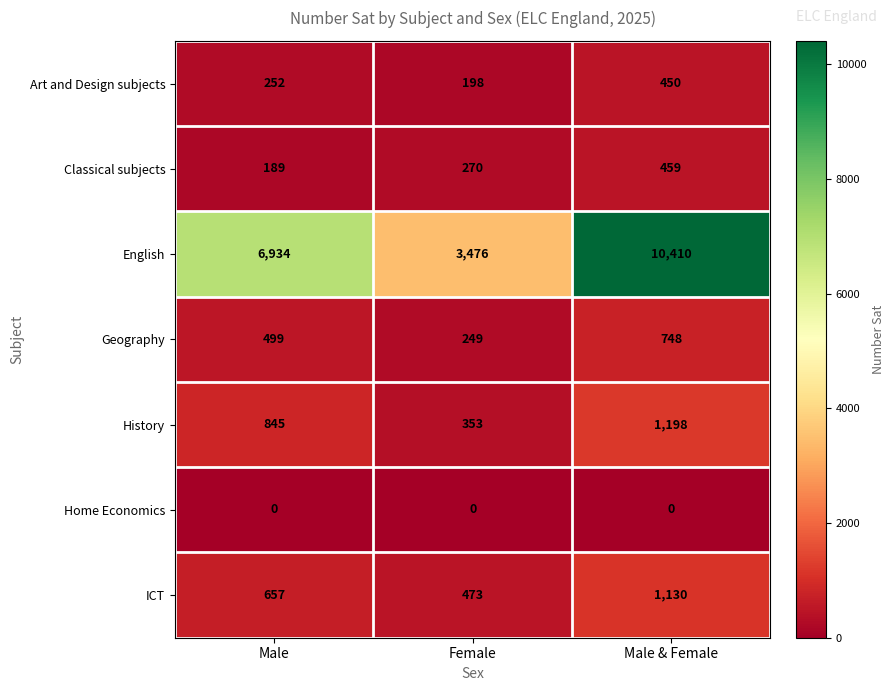

At how many categories does at least one series exceed 9563?

1